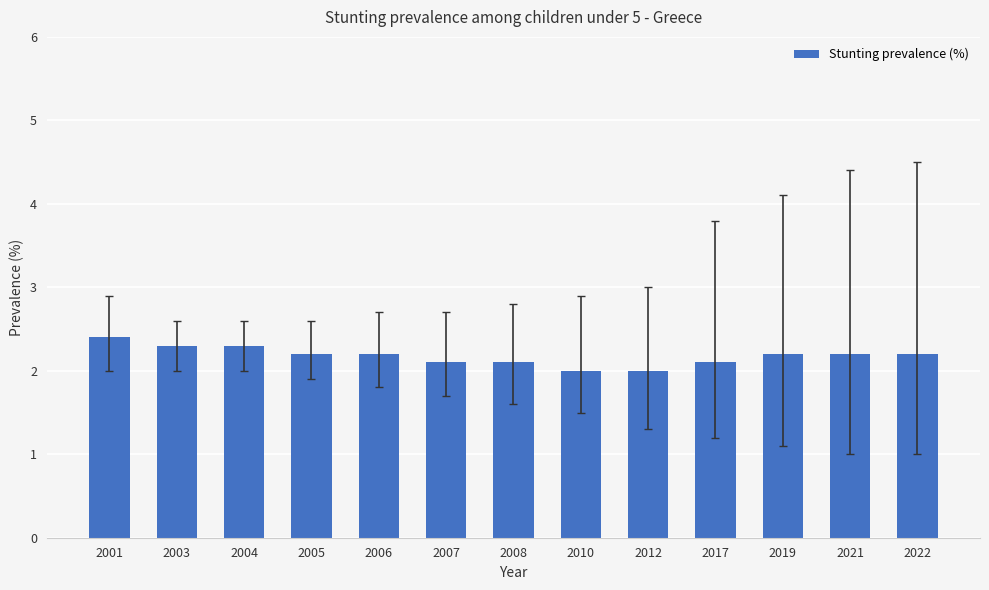

The chart shows a value of 2.2 at 2021. True or false?

True